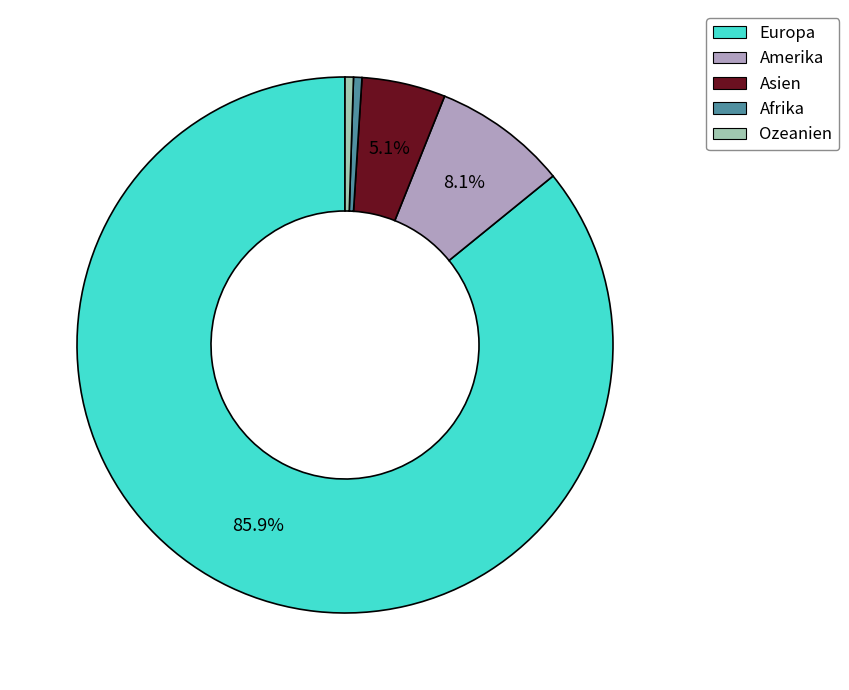

Is Europa the majority of the pie?

Yes